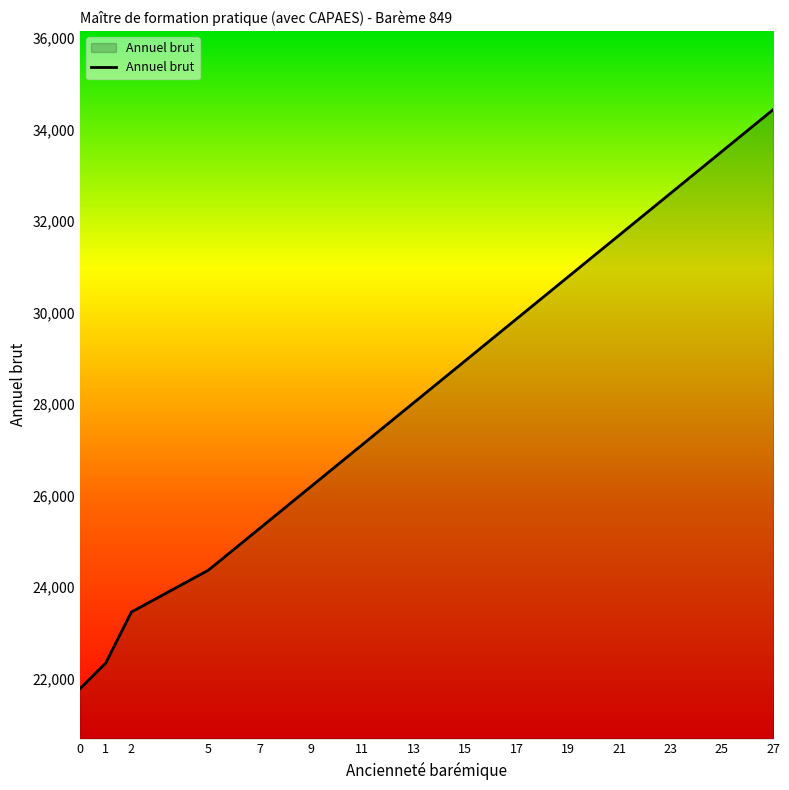

Which category has the highest value across all series?

27